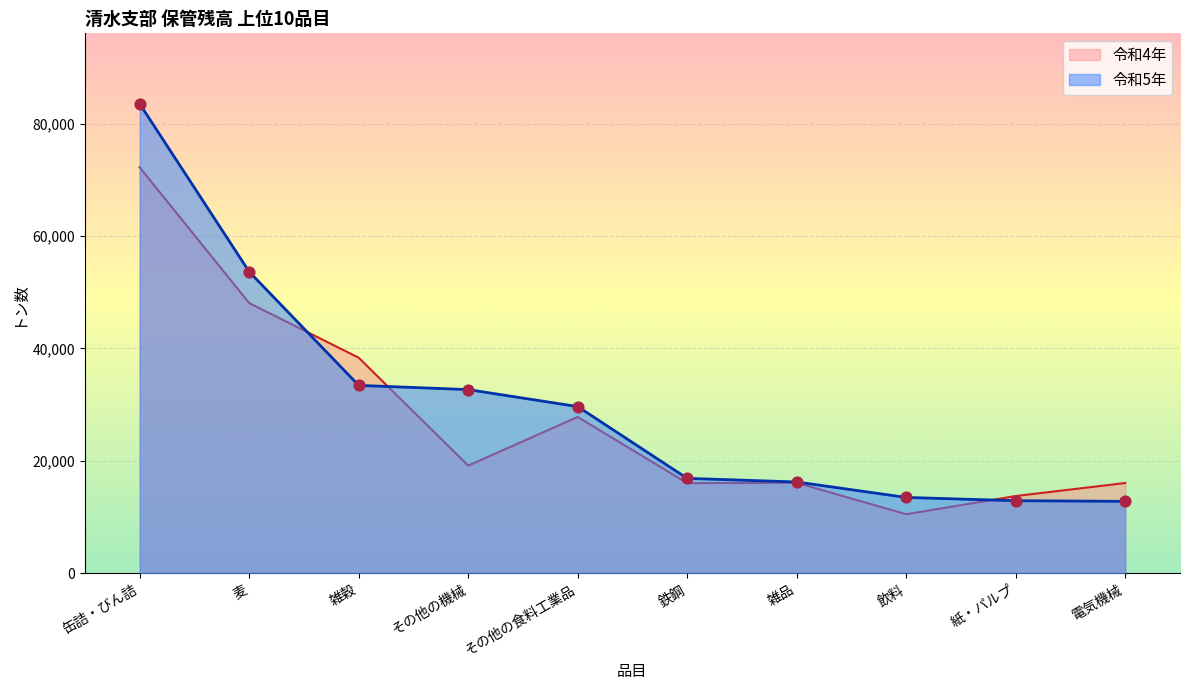

At which category is the sum across all series the highest?

缶詰・びん詰